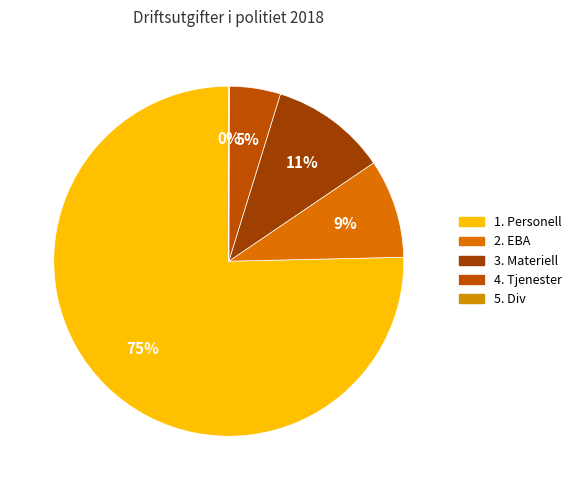

Does 5. Div account for over 50% of the chart?

No